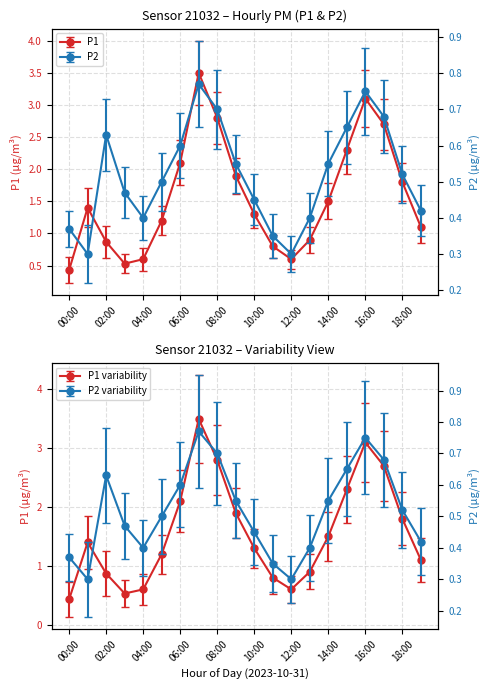

What is the lowest value of the P2 series?

0.3